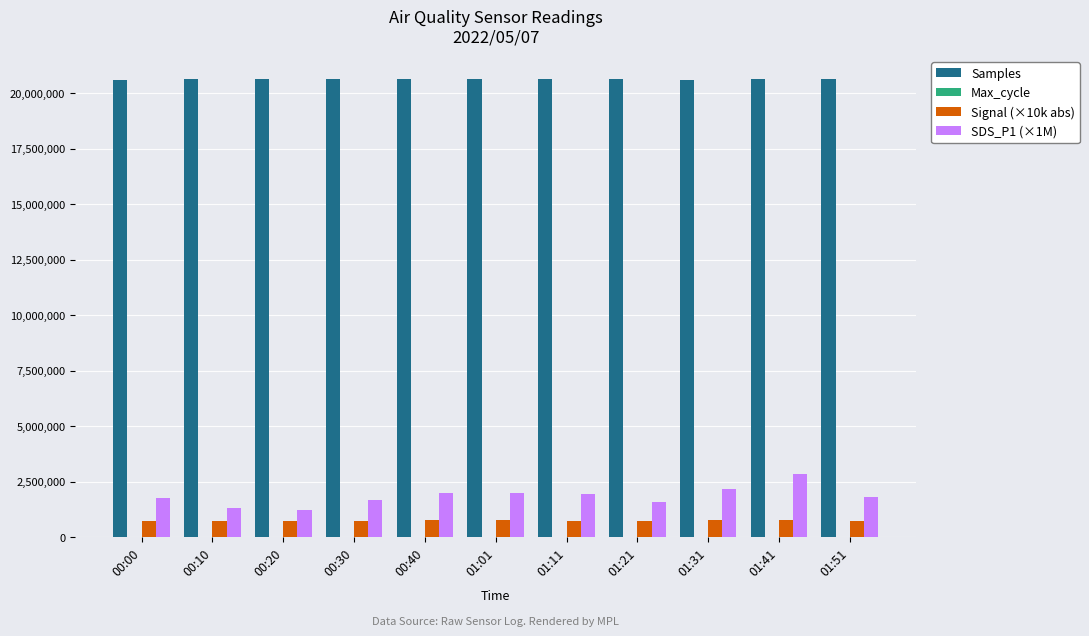

Which series has the largest total across all categories?

Samples